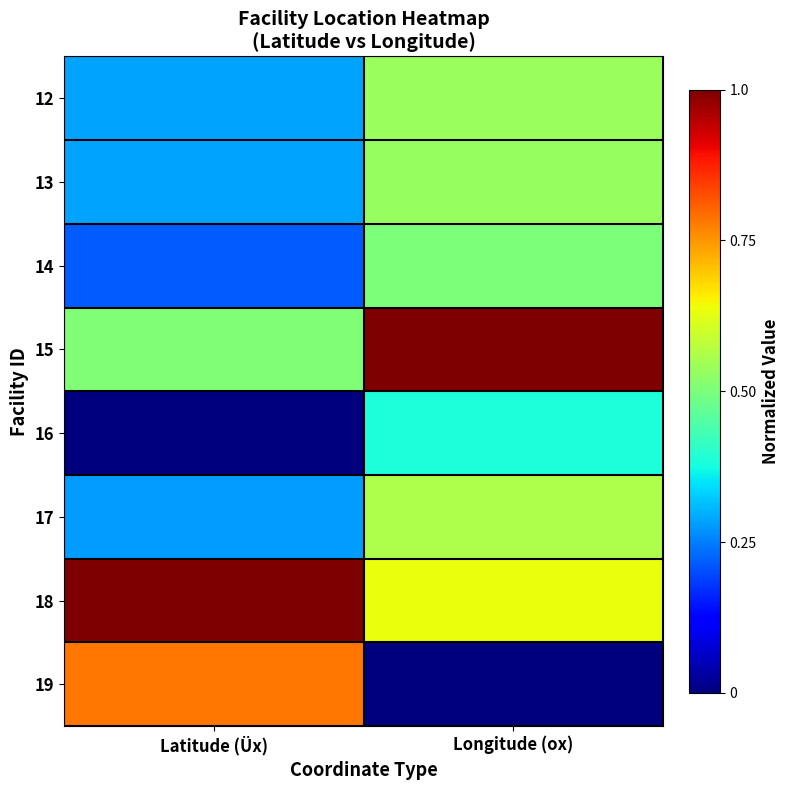

At Longitude (ox), list the series in order from largest to smallest.

15, 18, 17, 12, 13, 14, 16, 19